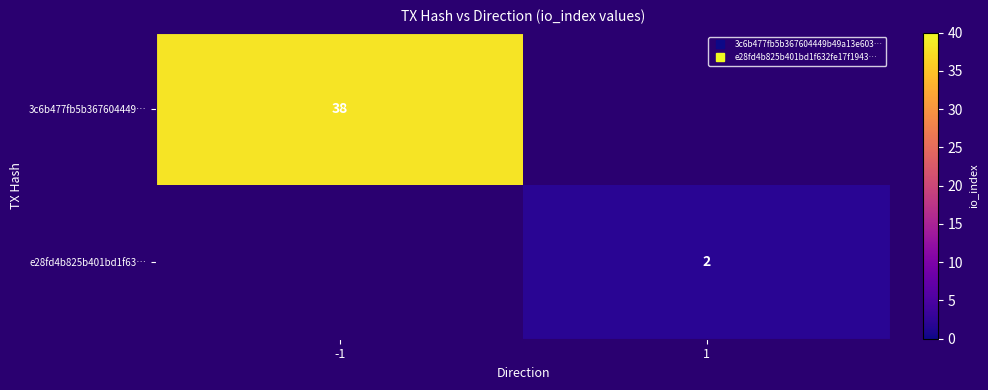

The e28fd4b825b401bd1f63… series shows 3.4 at 1. True or false?

False